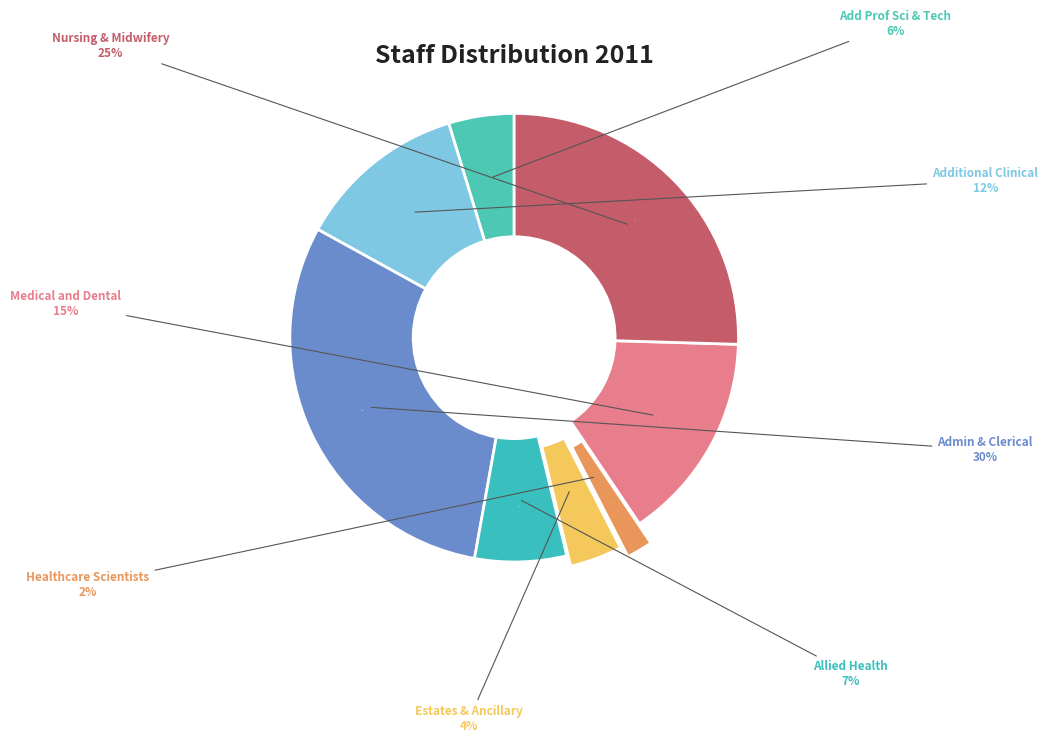

Which slice is the smallest?

Healthcare Scientists